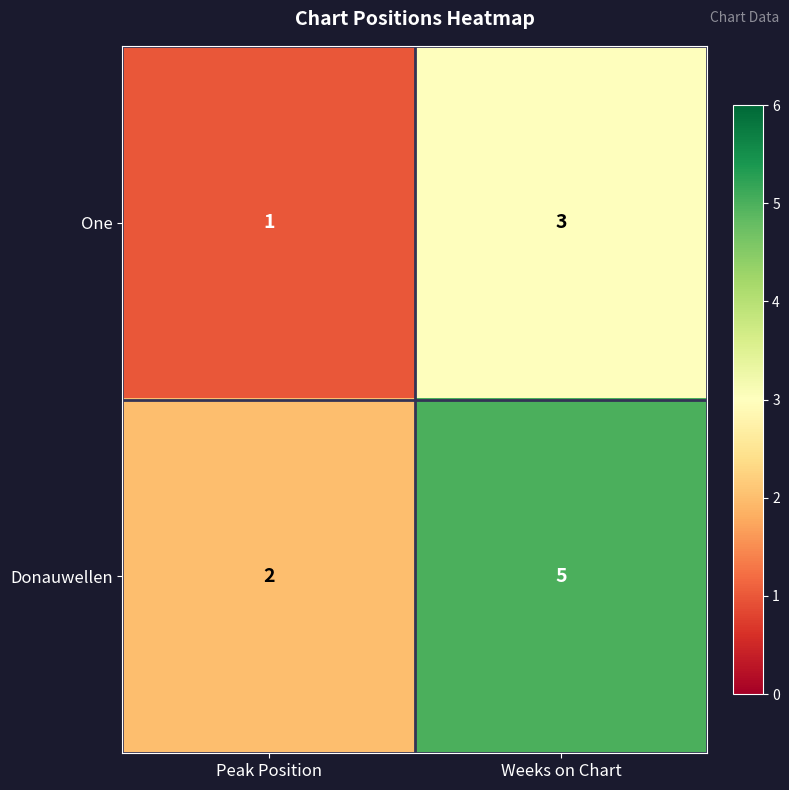

How many distinct data groups are displayed?

2